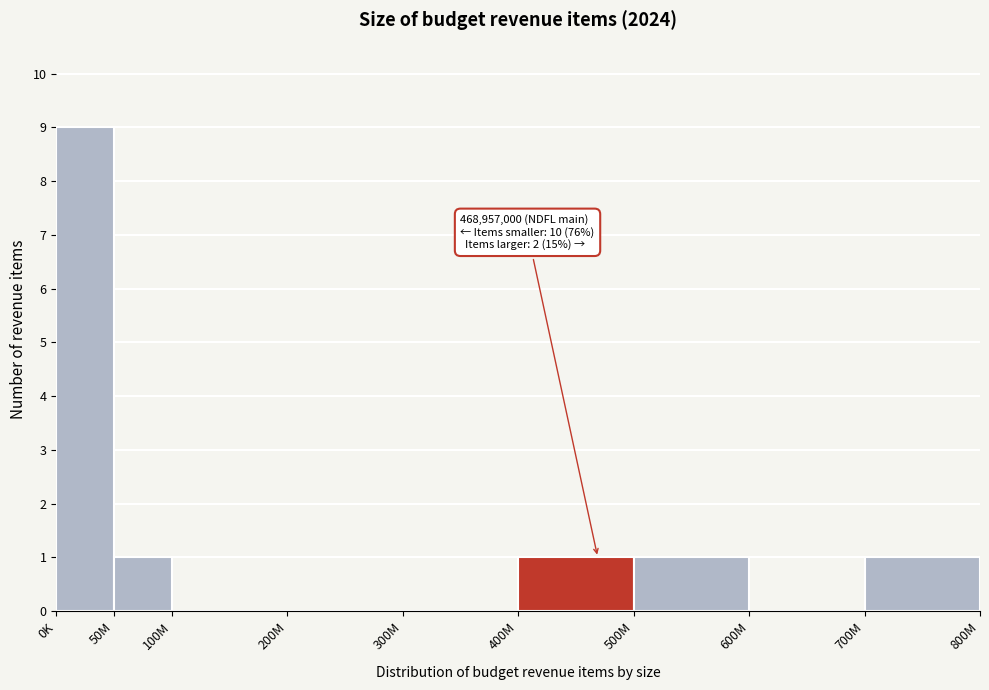

Reading right to left, list all the values displayed in this chart.

700M=1	600M=0	500M=1	400M=1	300M=0	200M=0	100M=0	50M=1	0K=9